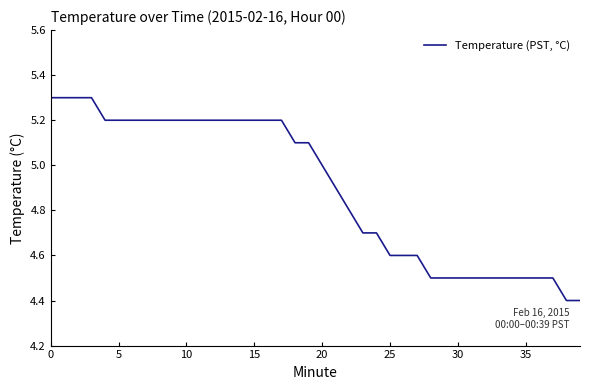

What is the greatest value displayed?

5.3